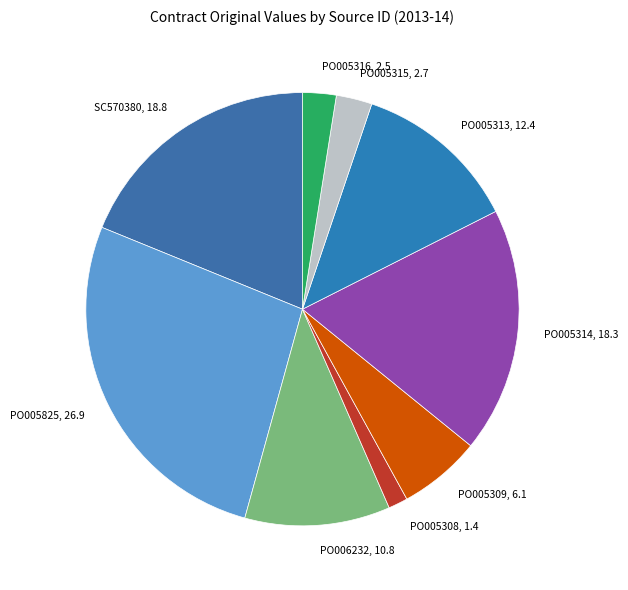

Does any single category account for the majority?

No